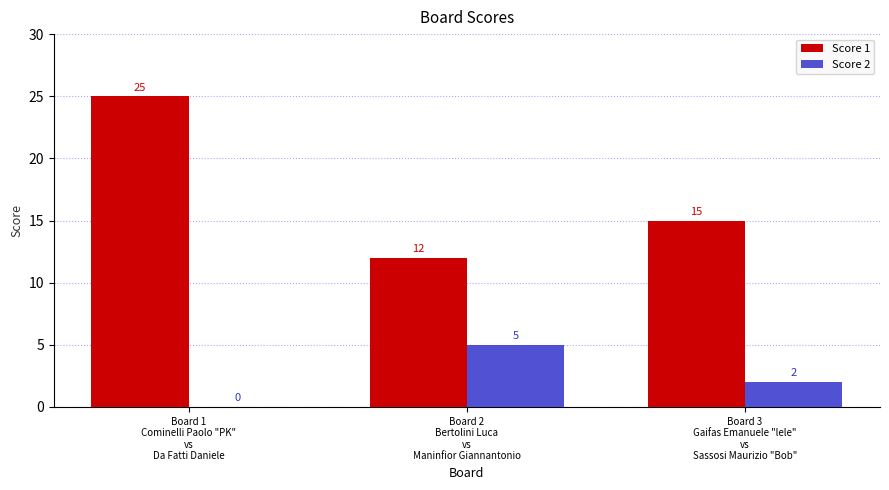

What are all the series names shown in the legend?

Score 1, Score 2